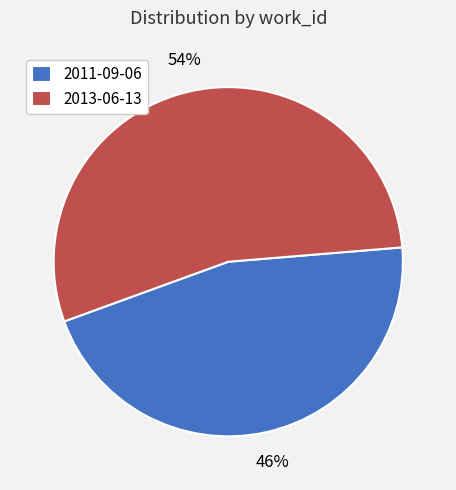

Is 2011-09-06 the majority of the pie?

No